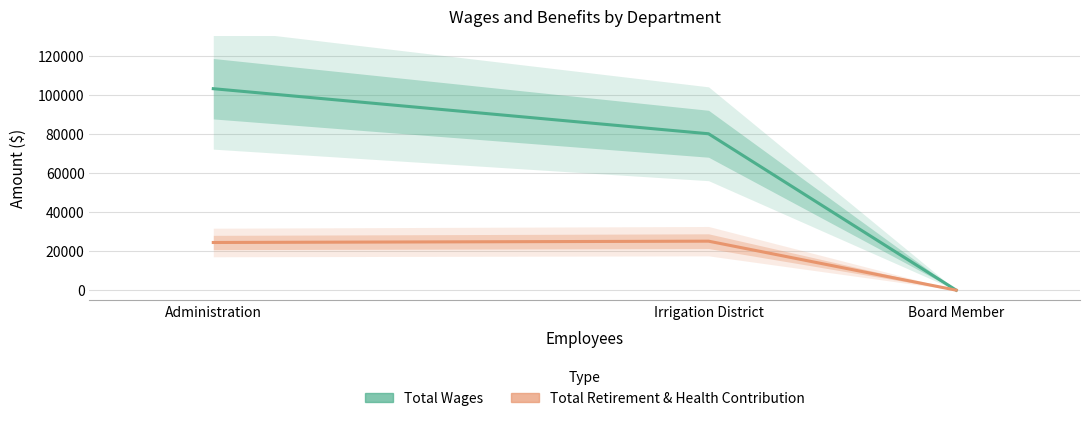

What is the difference between the maximum and minimum values in the Total Wages series?

103072